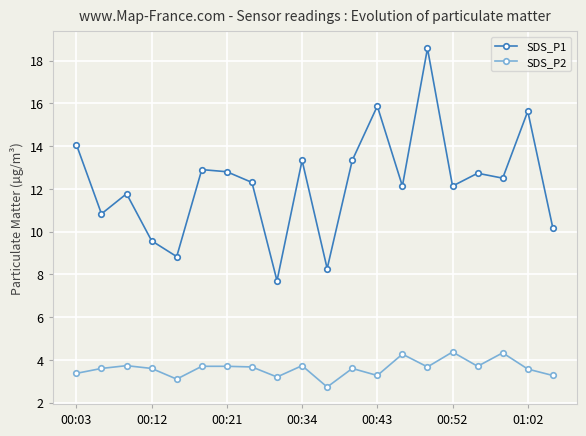

At how many categories does at least one series exceed 8?

19